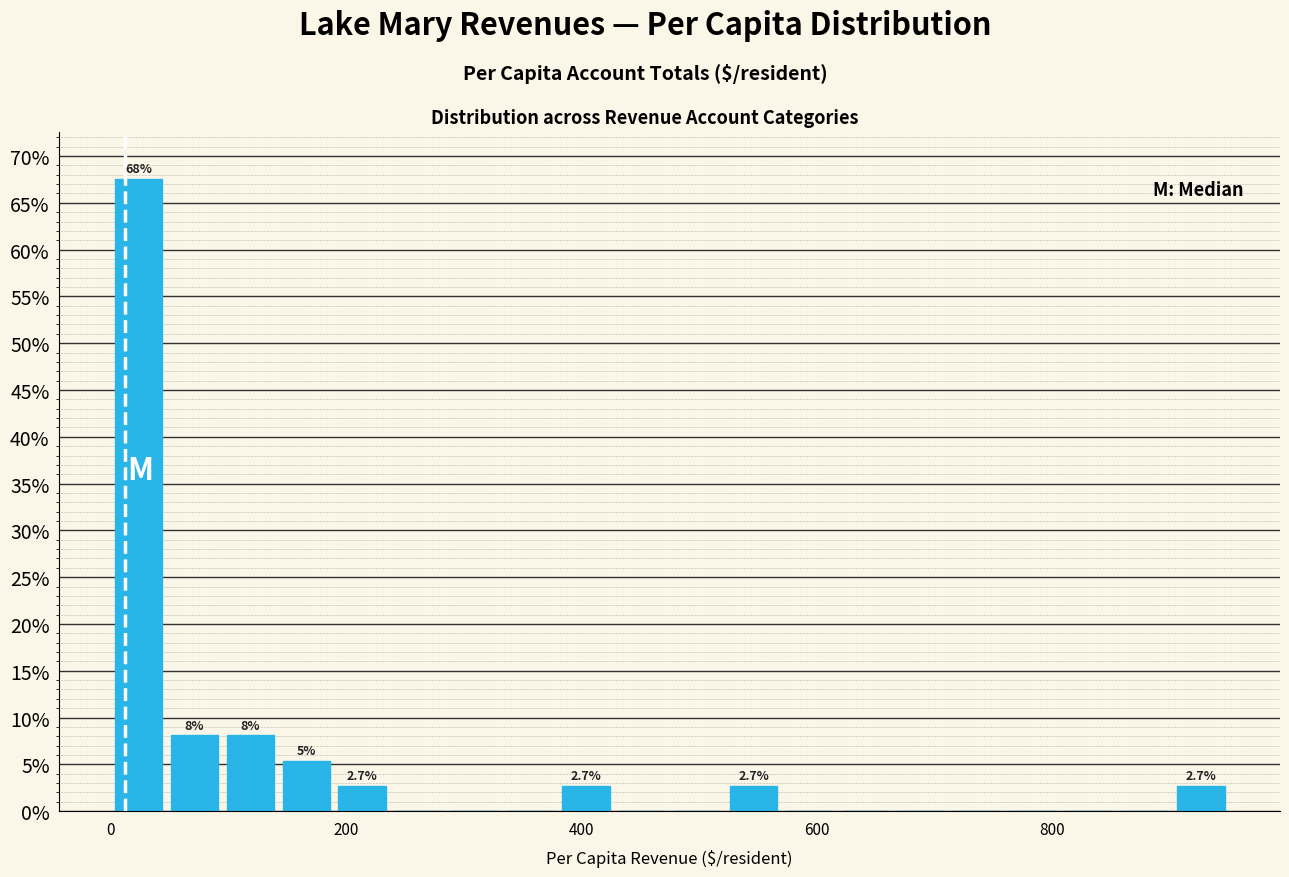

Read against the x-axis, roughly where is the centre of the tallest bar?

20